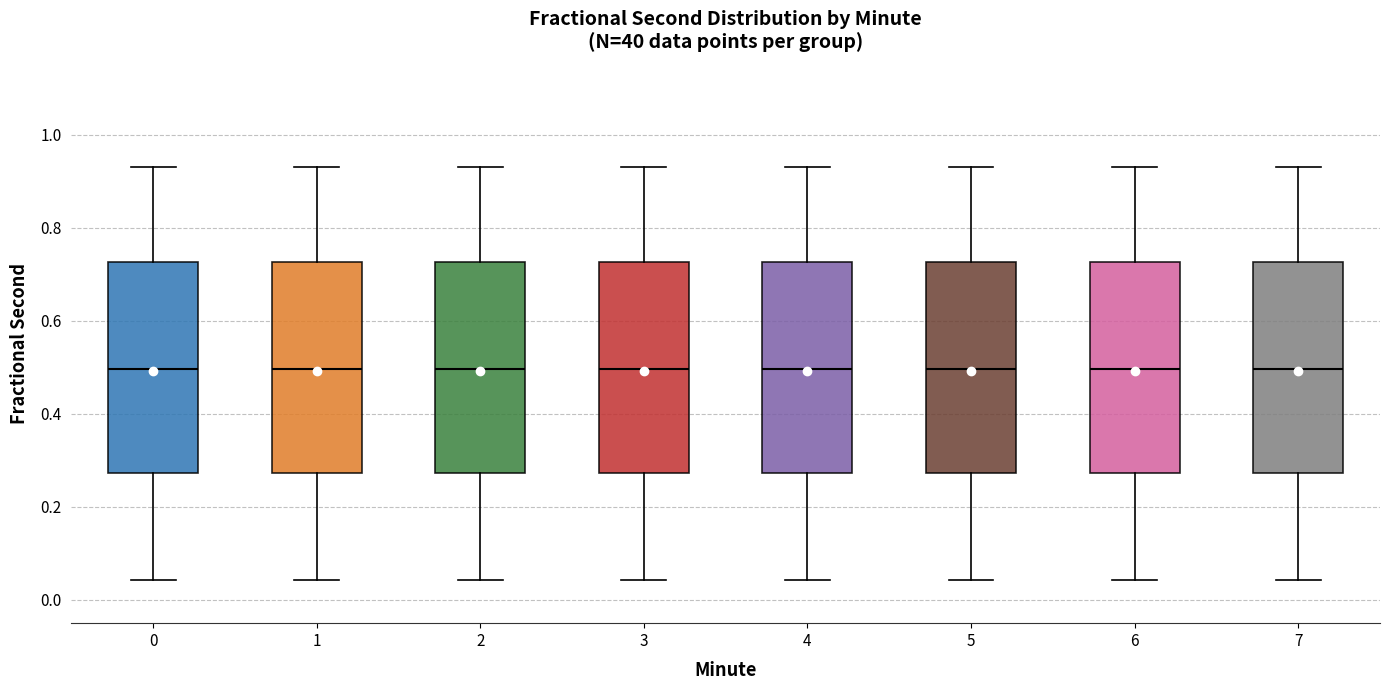

Reading left to right, transcribe this box plot: for each box, give where its median line is, the range the box spans, and where its two whiskers end, as read against the y-axis. The values are not printed on the chart, so give them approximately, as read against the axis.

0: median 0.50, box 0.28 to 0.72, whiskers 0.04 to 0.94
1: median 0.50, box 0.28 to 0.72, whiskers 0.04 to 0.94
2: median 0.50, box 0.28 to 0.72, whiskers 0.04 to 0.94
3: median 0.50, box 0.28 to 0.72, whiskers 0.04 to 0.94
4: median 0.50, box 0.28 to 0.72, whiskers 0.04 to 0.94
5: median 0.50, box 0.28 to 0.72, whiskers 0.04 to 0.94
6: median 0.50, box 0.28 to 0.72, whiskers 0.04 to 0.94
7: median 0.50, box 0.28 to 0.72, whiskers 0.04 to 0.94